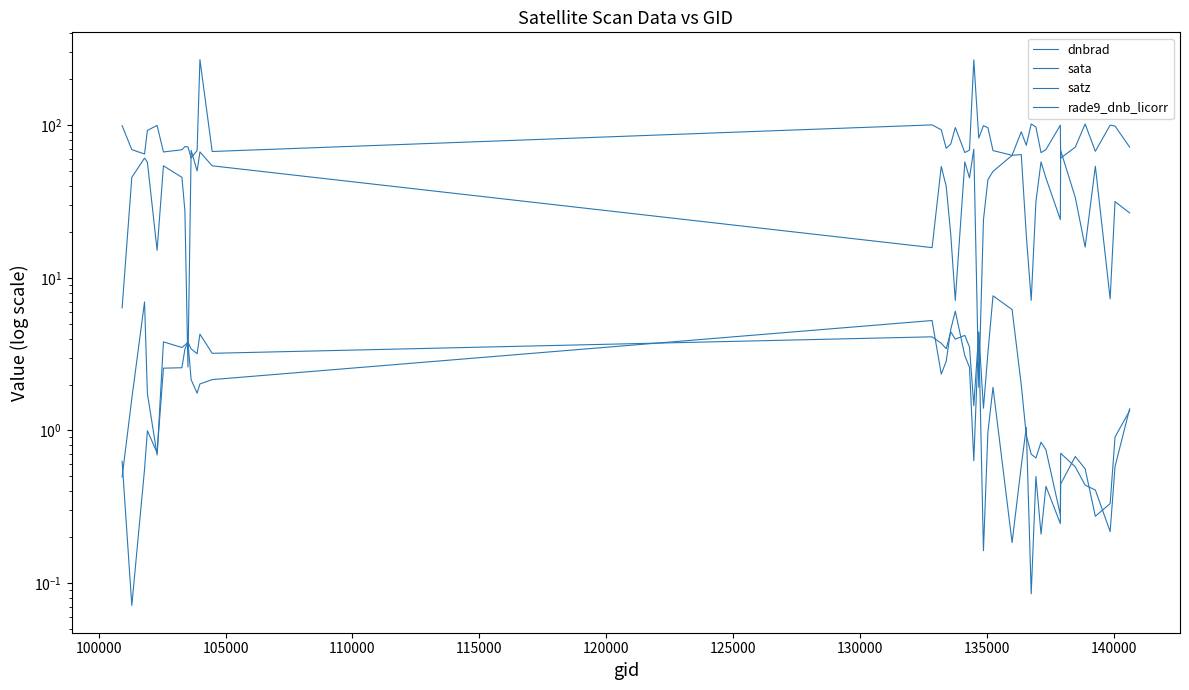

What is the sum of all satz values?

1532.5